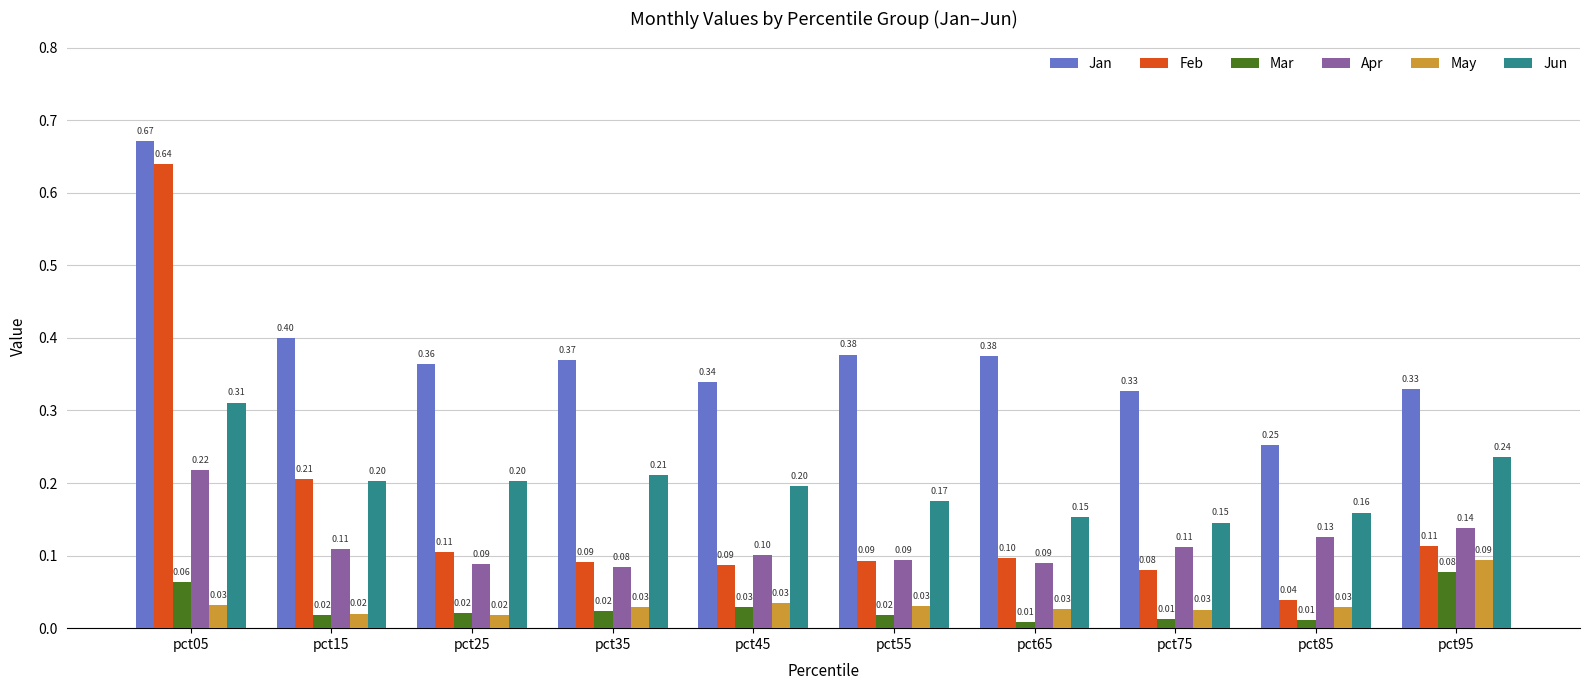

Which category has the lowest value in the Apr series?

pct35